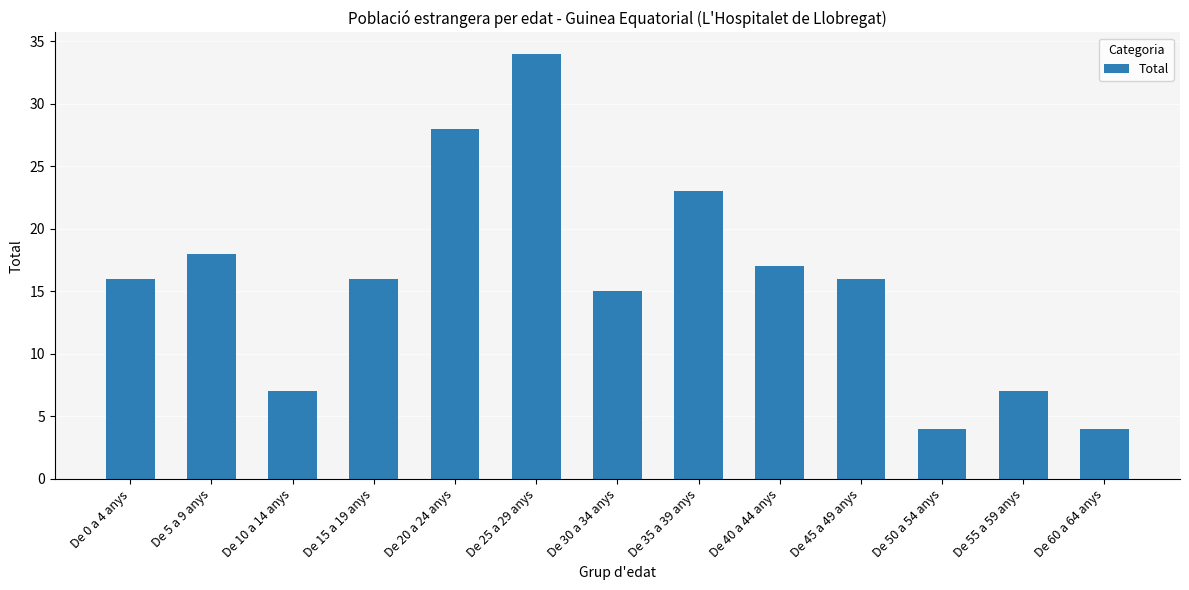

What is the minimum value shown in the chart?

4